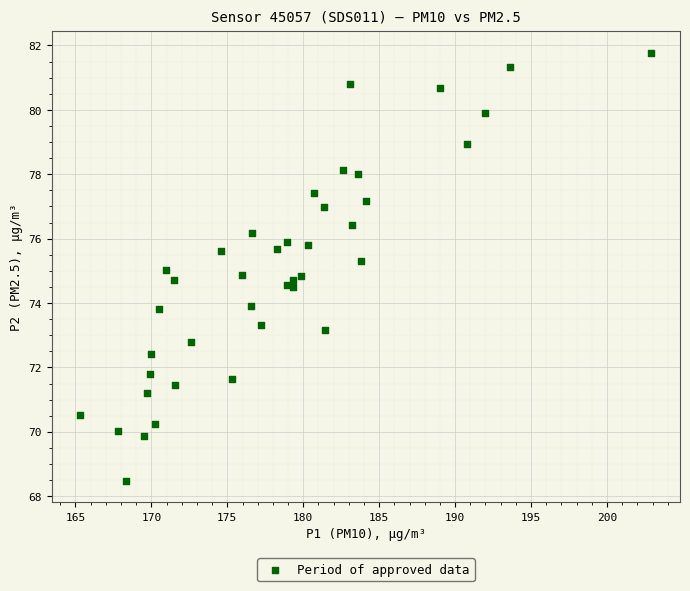

What is the range of Y values (max minus min)?

13.3